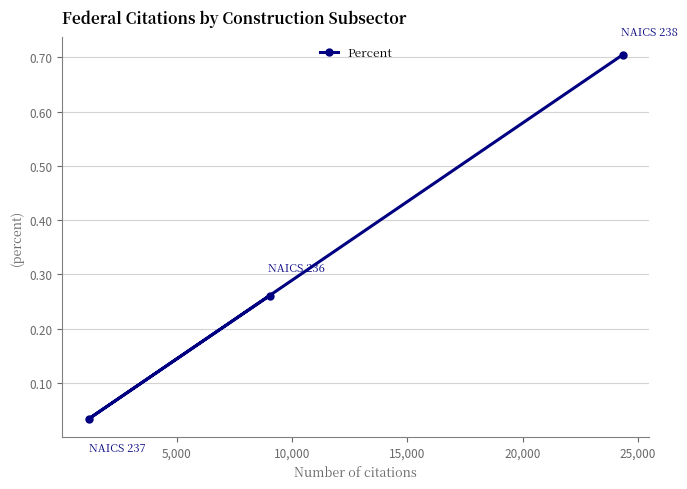

What is the maximum value shown in the chart?

0.7